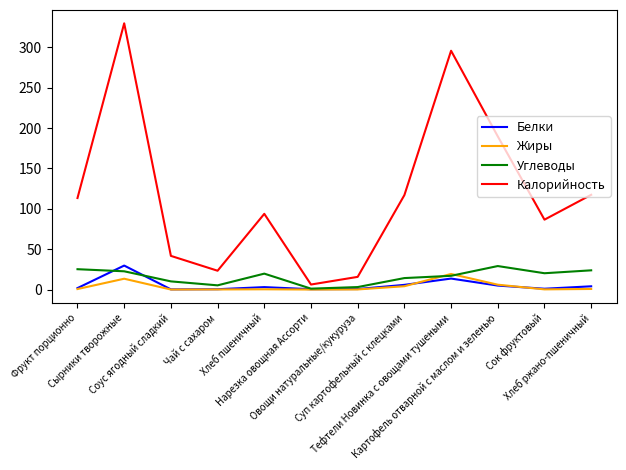

What is the highest value of the Углеводы series?

29.1